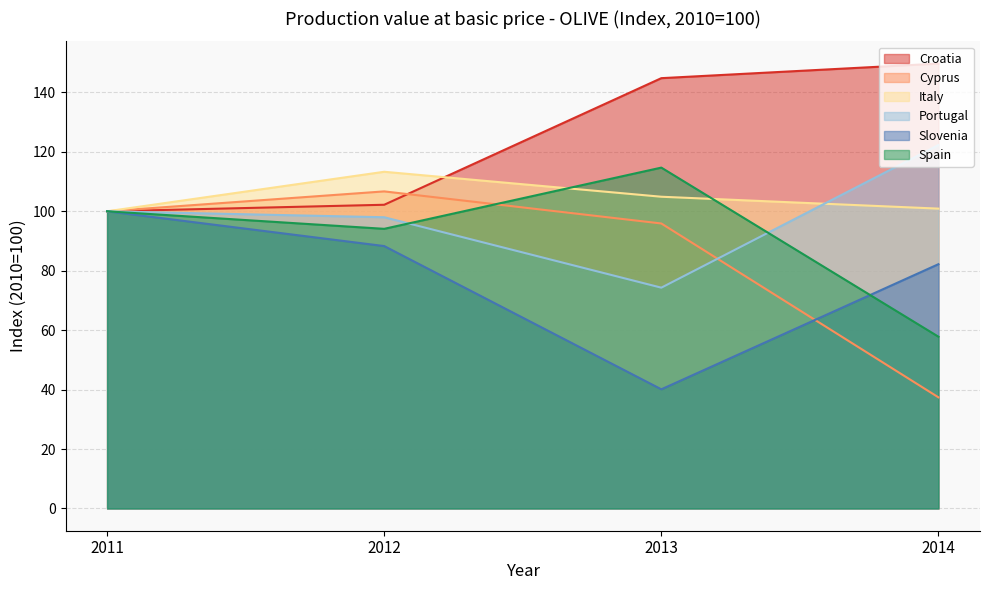

What is the sum of all Croatia values?

496.7